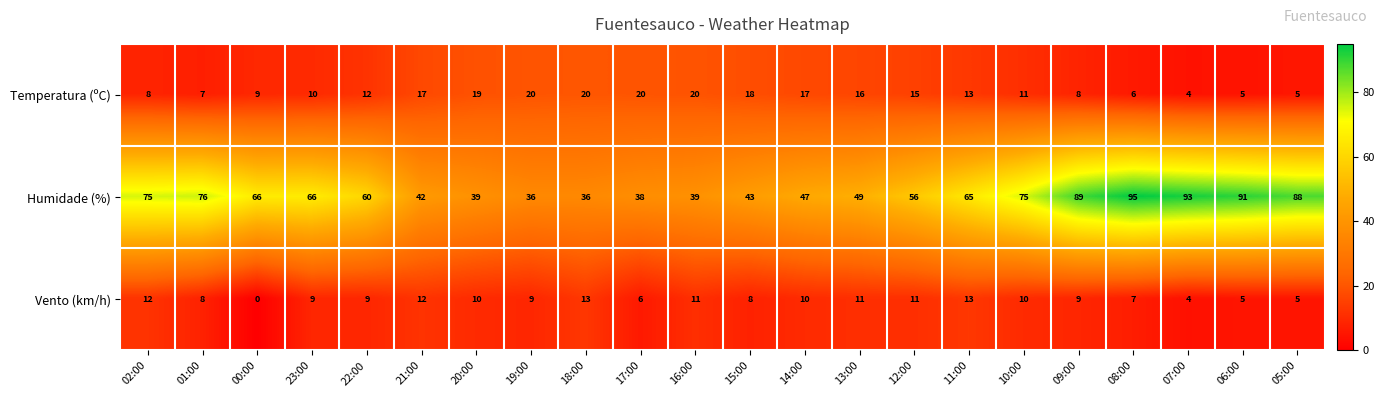

Count the number of categories in the chart.

22